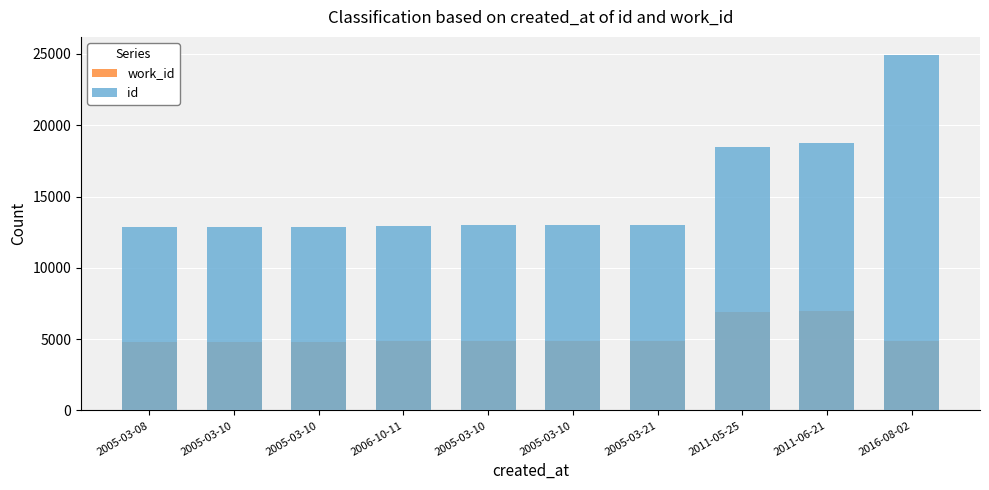

What is the label of the 8th bar from the left?

2011-05-25